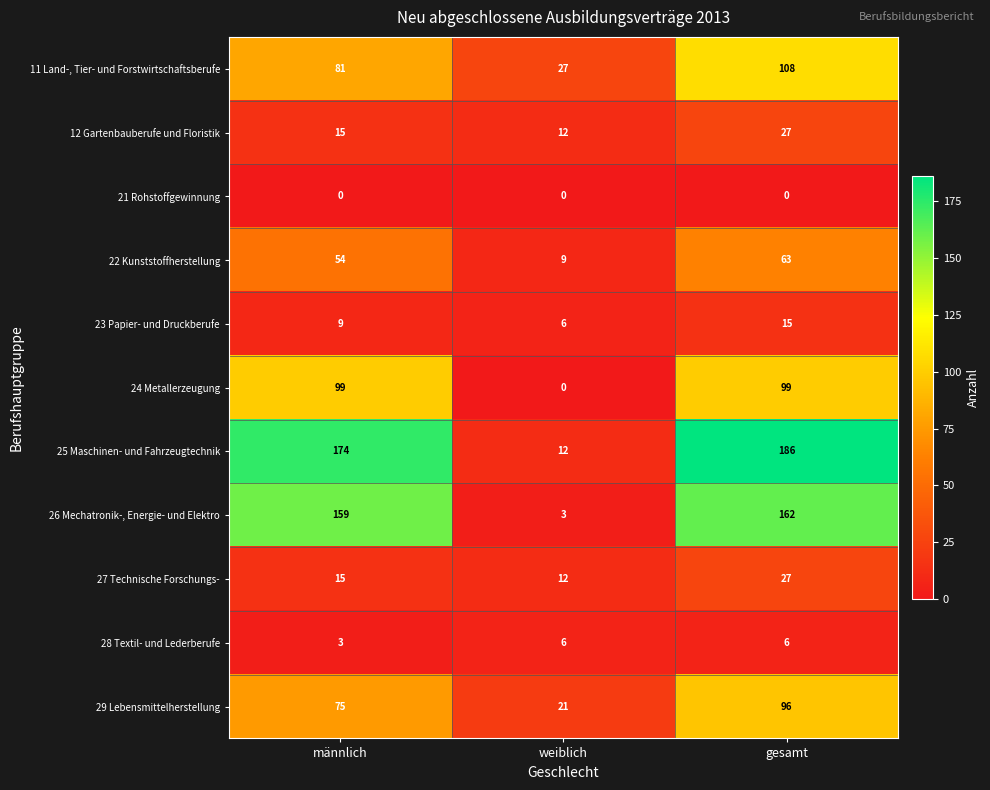

How many 22 Kunststoffherstellung values are between 9 and 63?

3